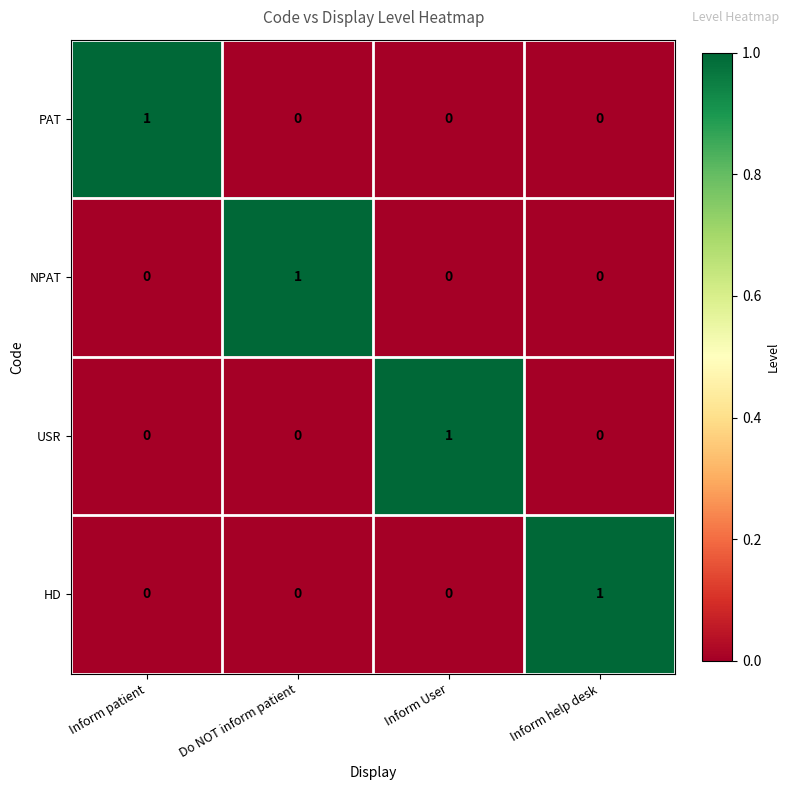

Which category has the highest value in the NPAT series?

Do NOT inform patient